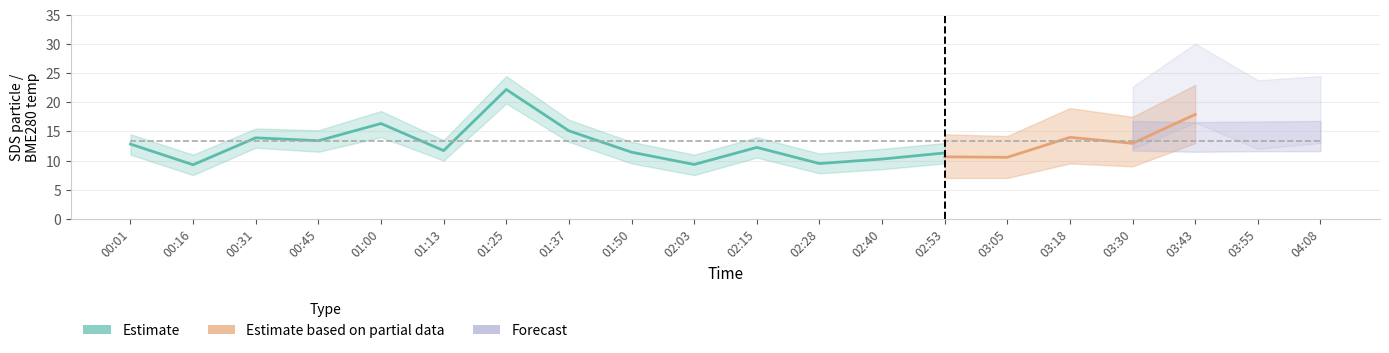

True or false: SDS_P2 has a value of 17.2 at 00:01.

False